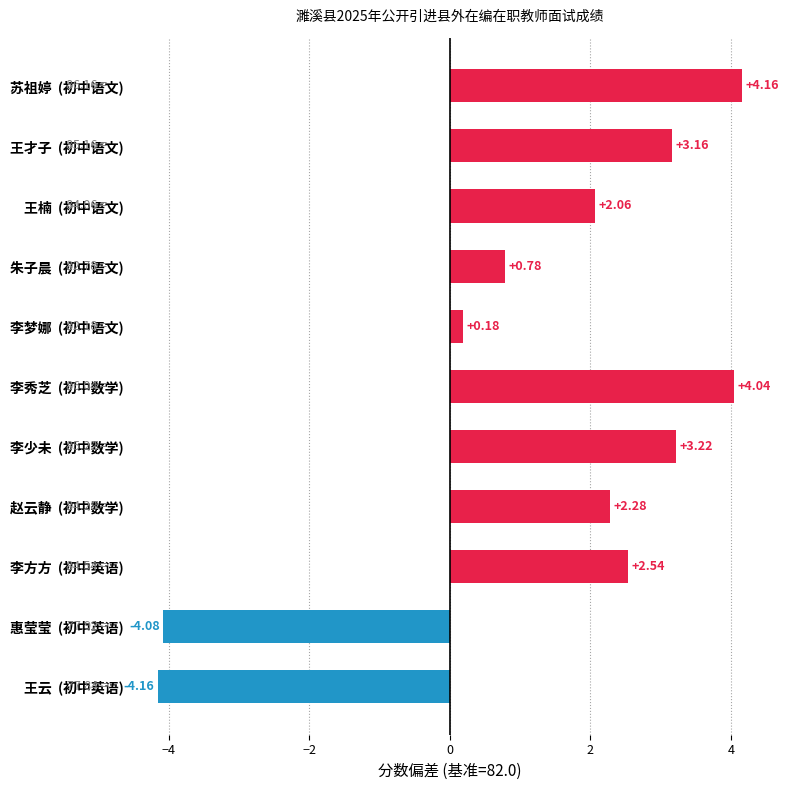

List the labels in order of value, smallest first.

王云  (初中英语), 惠莹莹  (初中英语), 李梦娜  (初中语文), 朱子晨  (初中语文), 王楠  (初中语文), 赵云静  (初中数学), 李方方  (初中英语), 王才子  (初中语文), 李少未  (初中数学), 李秀芝  (初中数学), 苏祖婷  (初中语文)